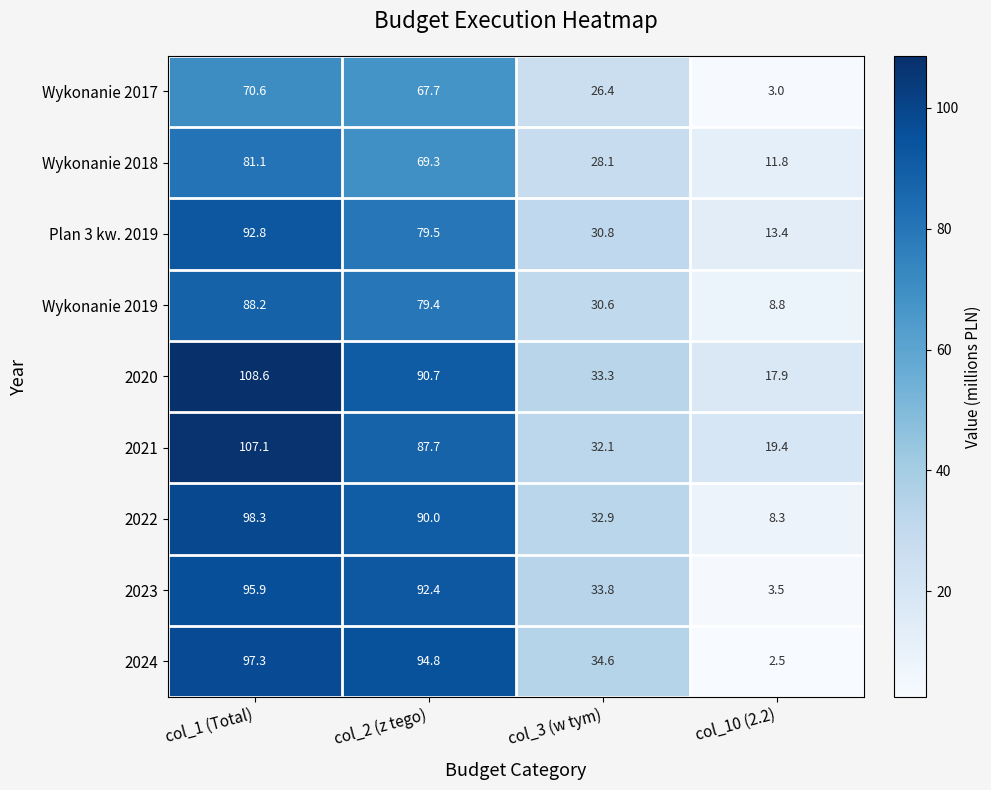

At which category is the sum across all series the highest?

col_1 (Total)